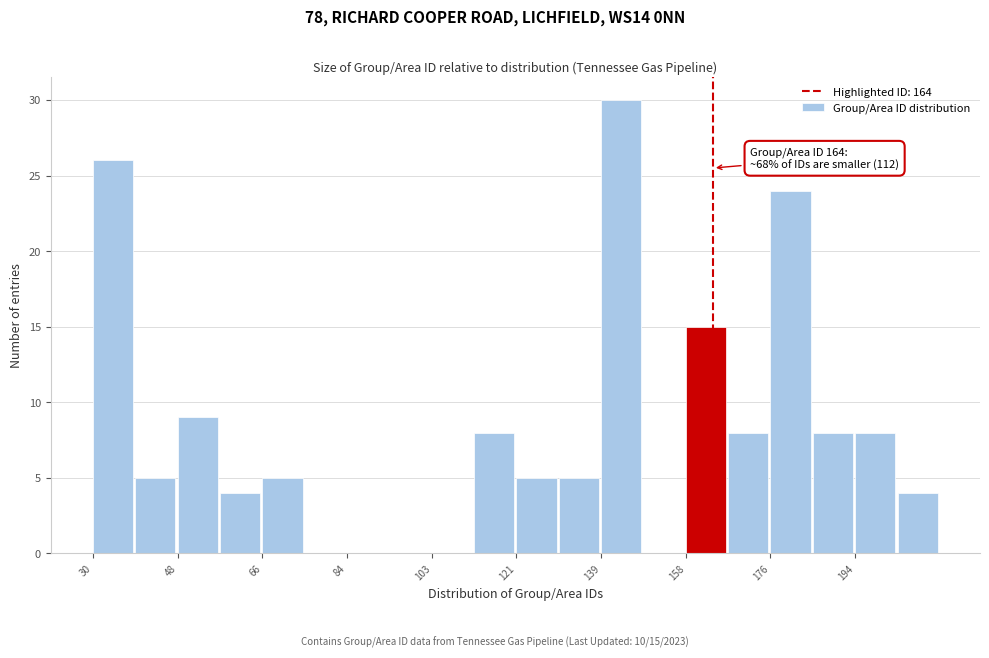

Over which range of the x-axis is the bar tallest?

140 to 148